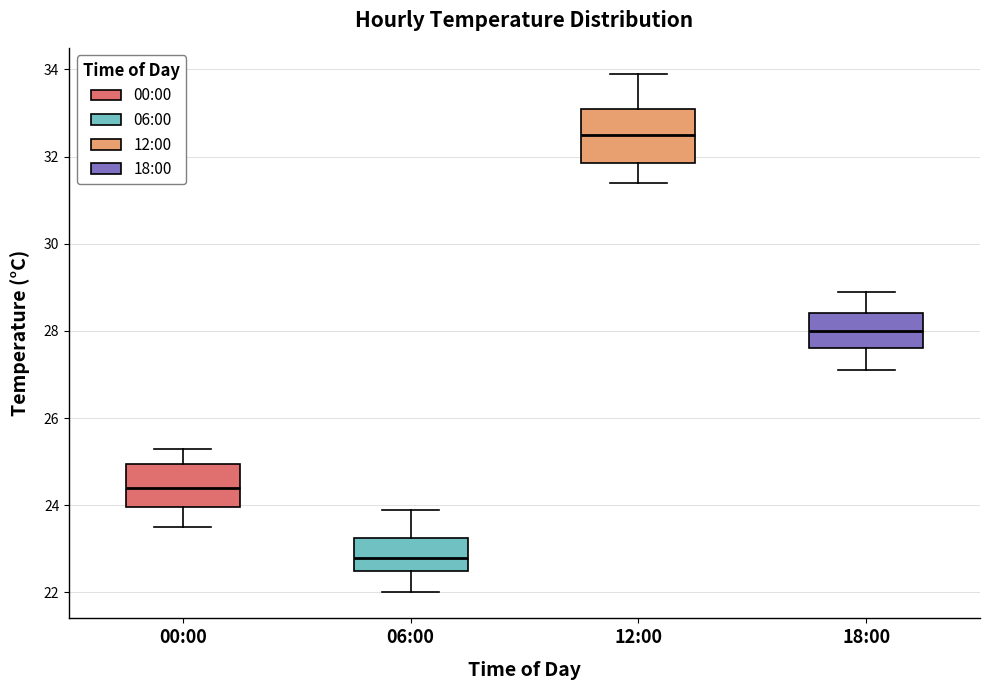

Which box has the lowest median line?

06:00